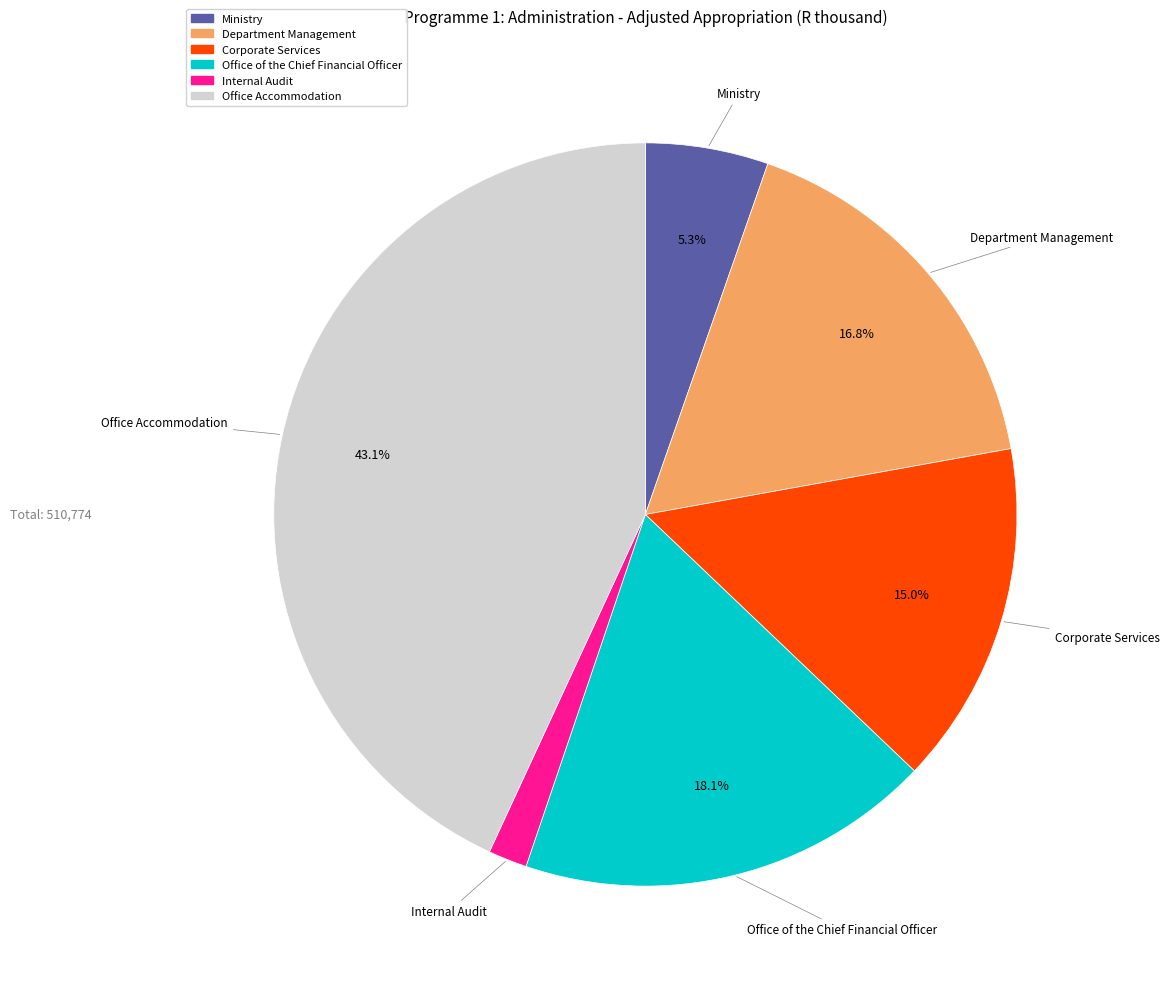

Count the number of slices in the pie.

6